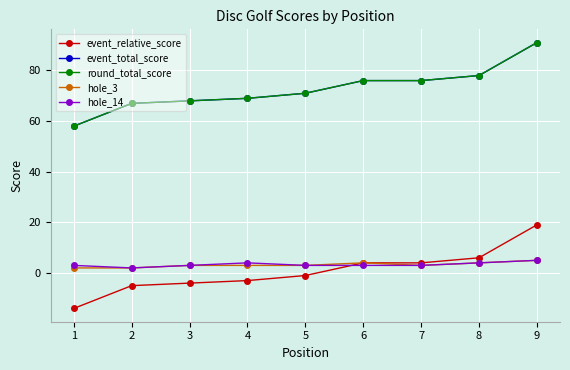

What is the lowest value of the round_total_score series?

58